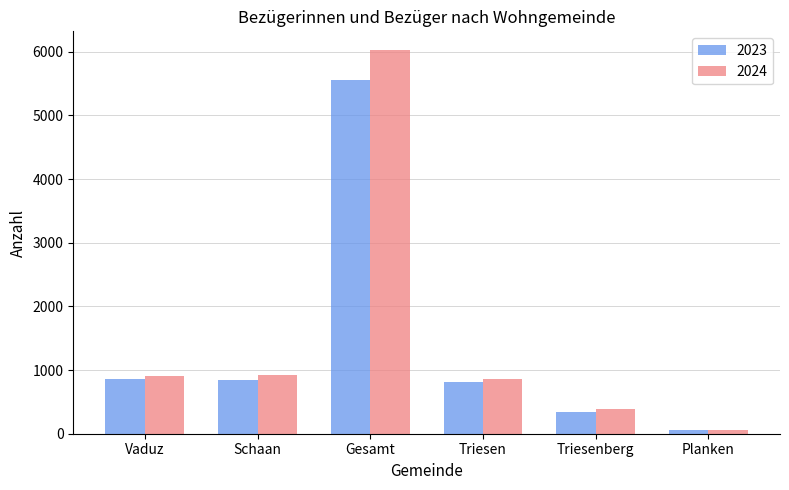

What are all the series names shown in the legend?

2023, 2024